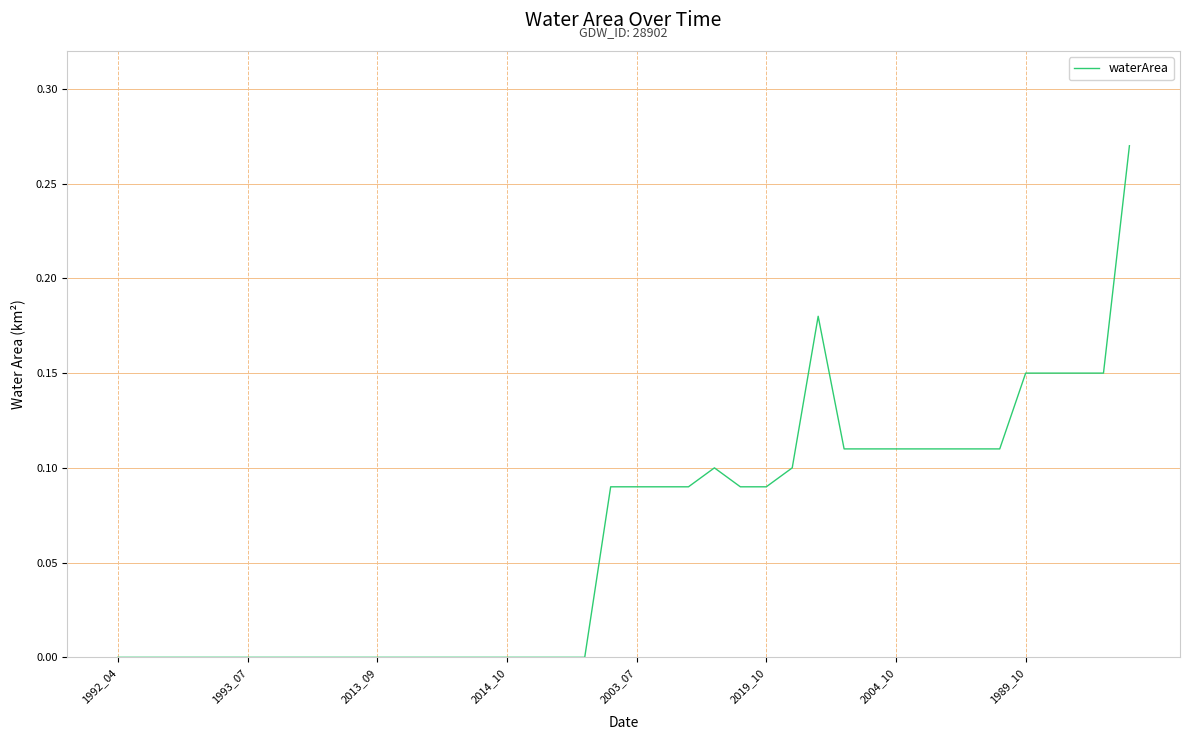

Count the number of categories in the chart.

40